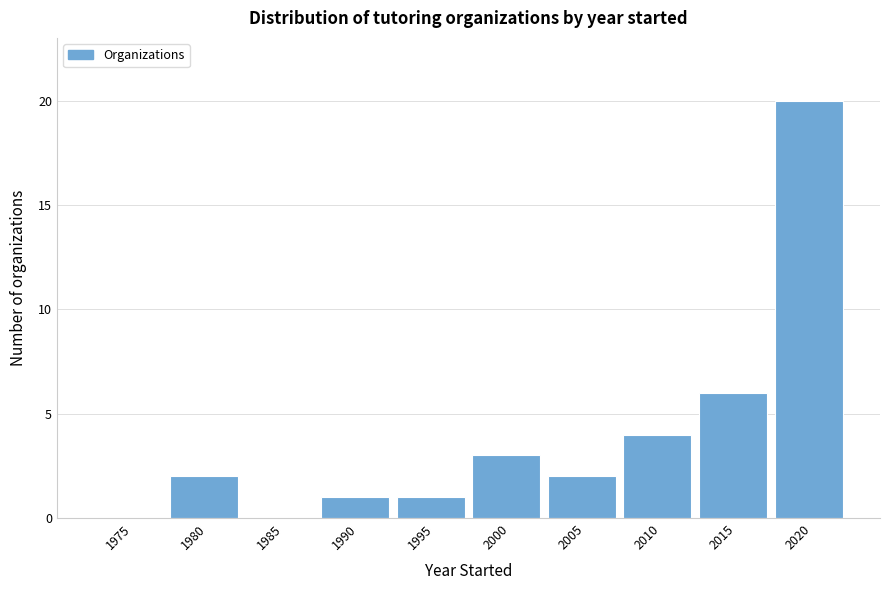

Reading left to right, extract all data points from this chart.

1975=0	1980=2	1985=0	1990=1	1995=1	2000=3	2005=2	2010=4	2015=6	2020=20